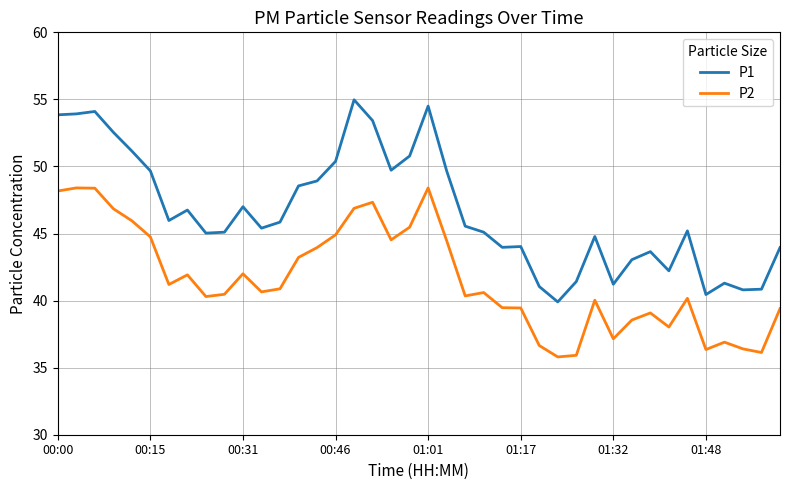

What is the minimum value for P2?

35.8